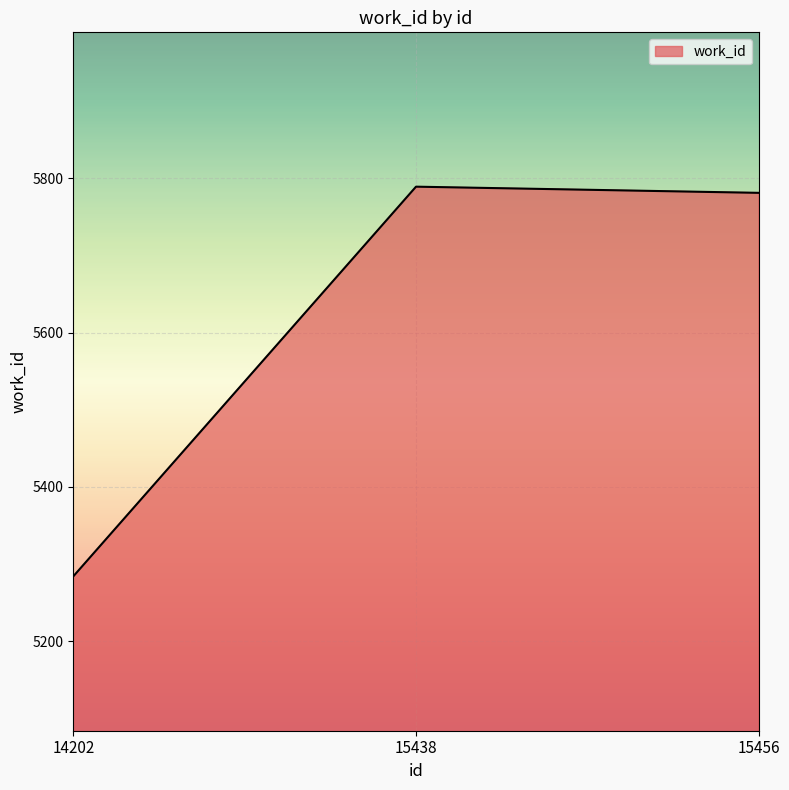

What is the sum of the values at 14202 and 15438?

11073